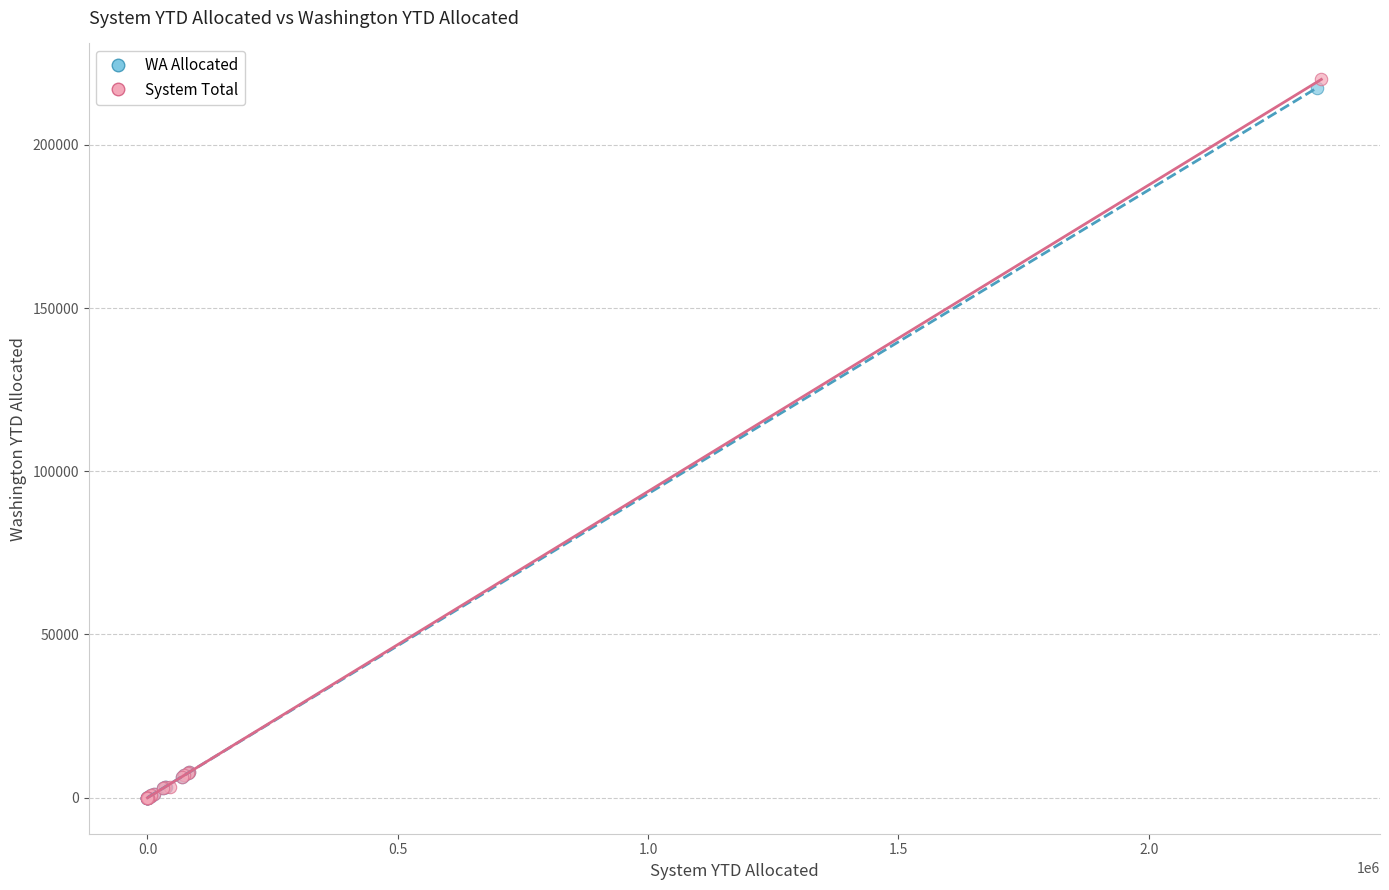

Which series contains the highest Y value?

System Total